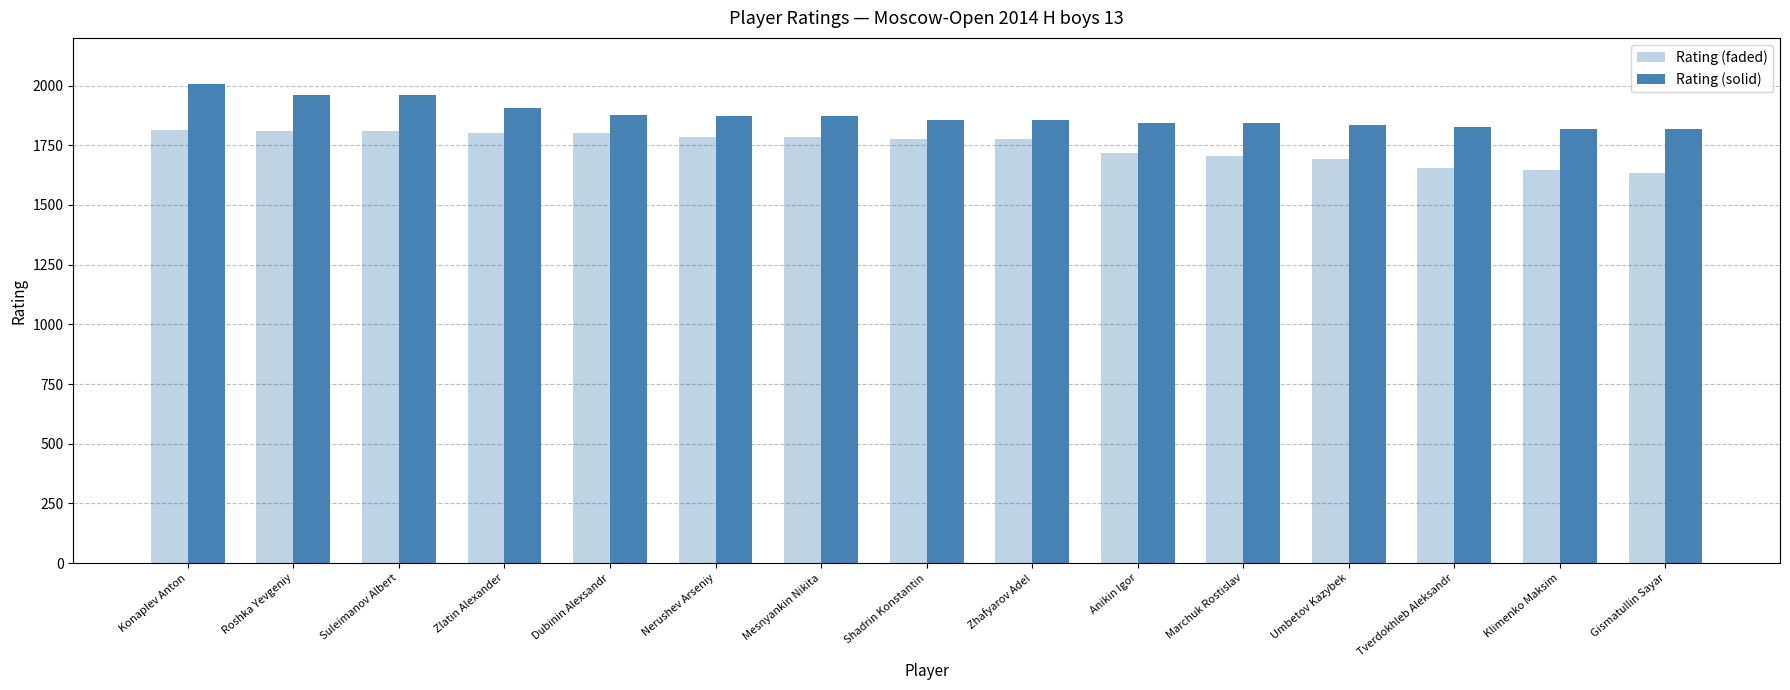

Rank the series by their maximum value, from lowest to highest.

Rating (faded), Rating (solid)